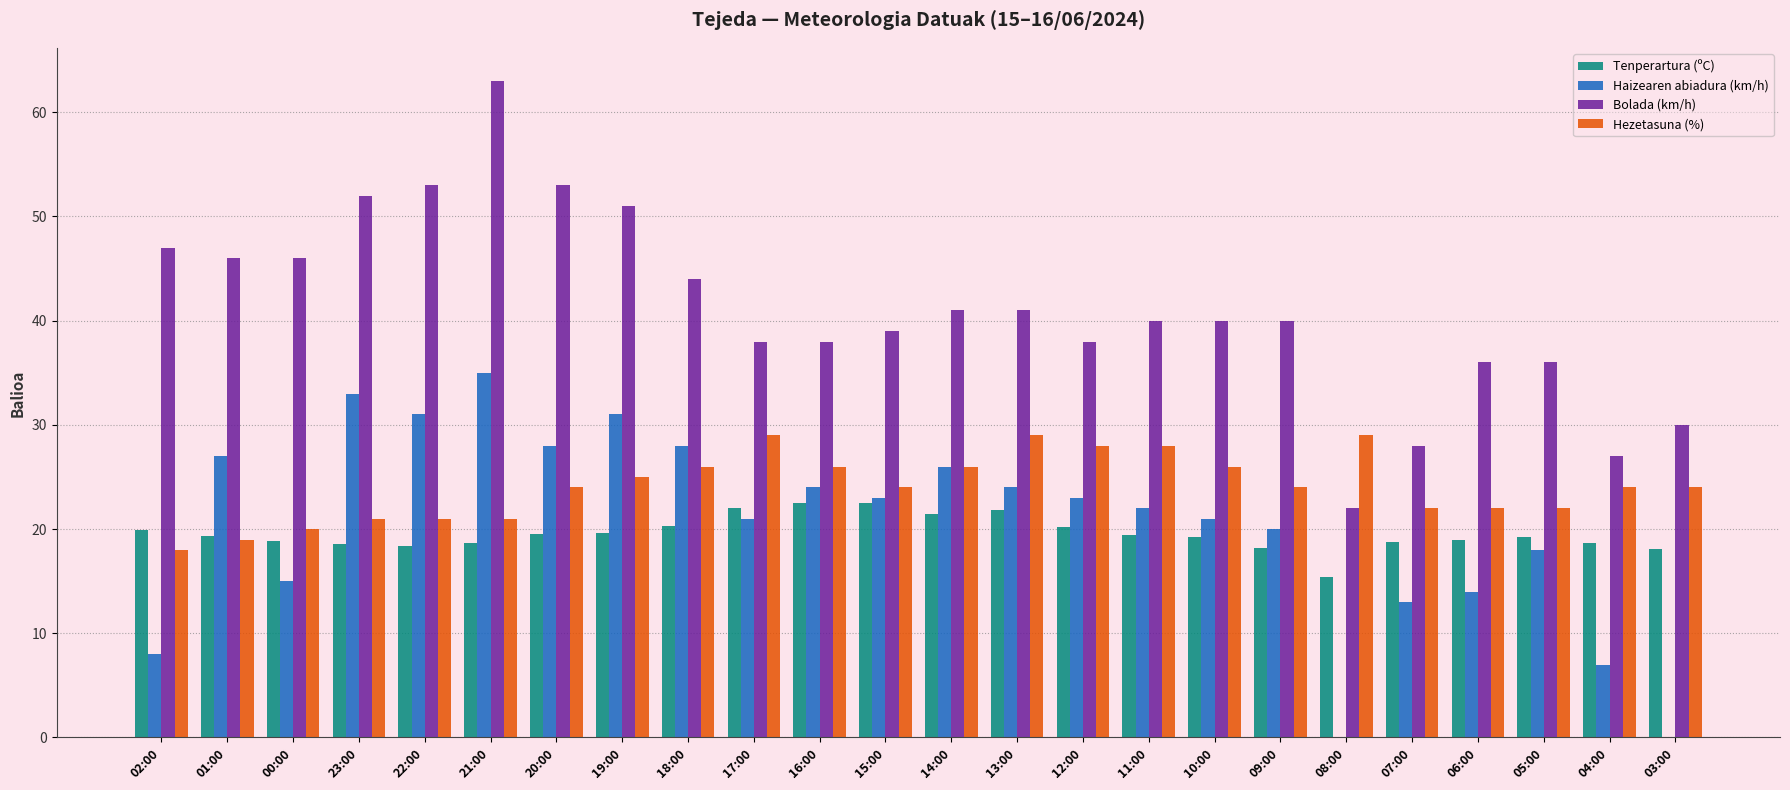

The value of Tenperartura (ºC) at 20:00 is 19.5. True or false?

True